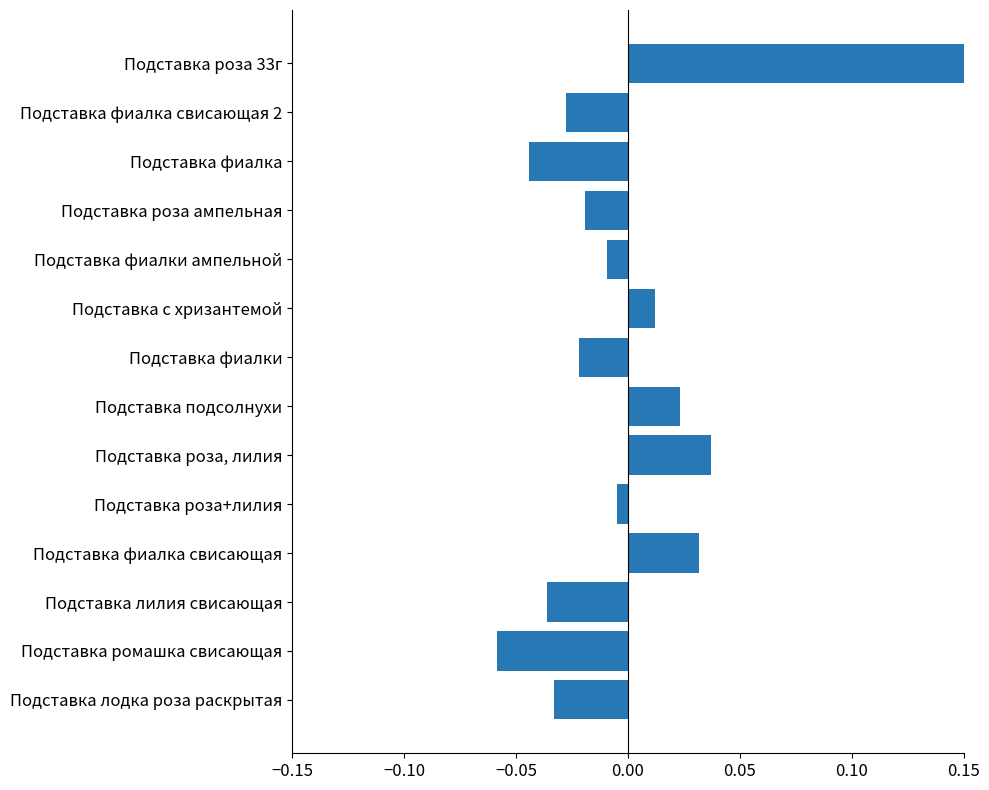

Between Подставка фиалка and Подставка лодка роза раскрытая, which is larger?

Подставка лодка роза раскрытая